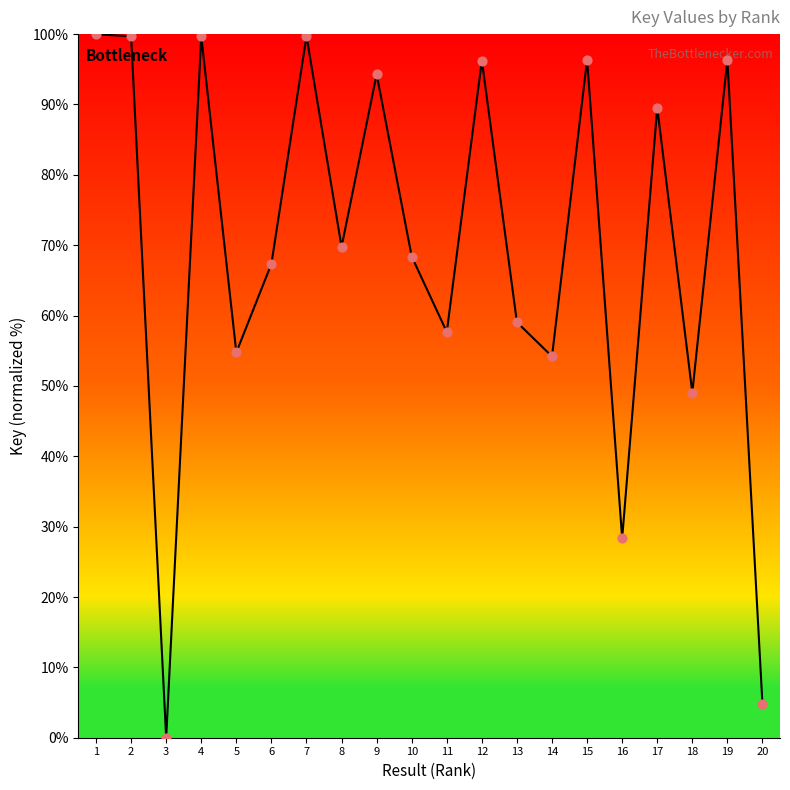

What is the change in value from 1 to 11?

-42.3